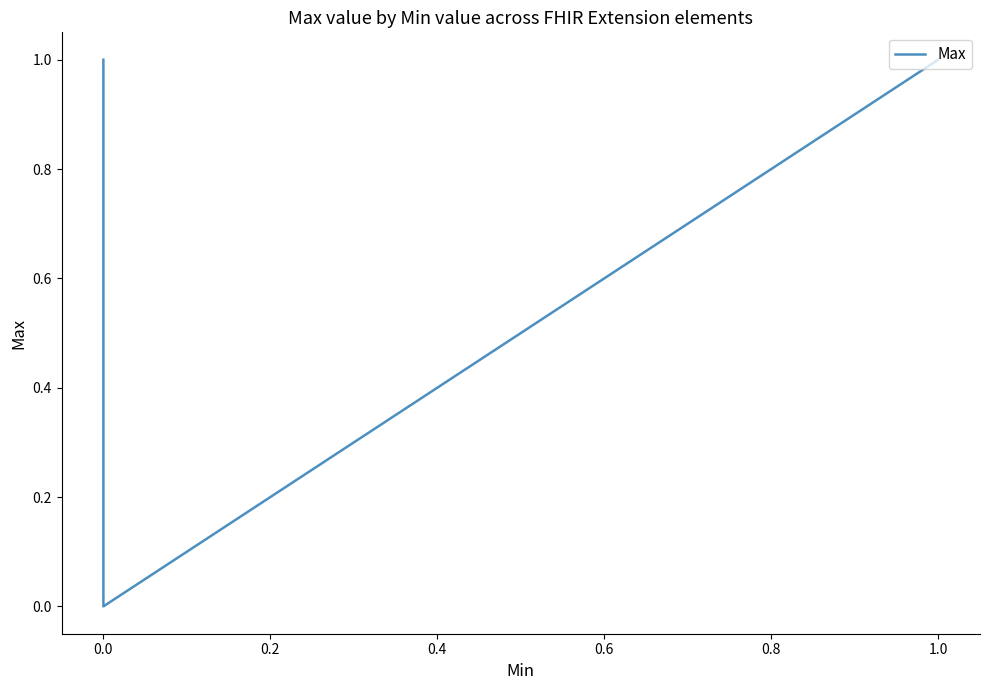

The chart shows a value of 1 at 1.0. True or false?

False